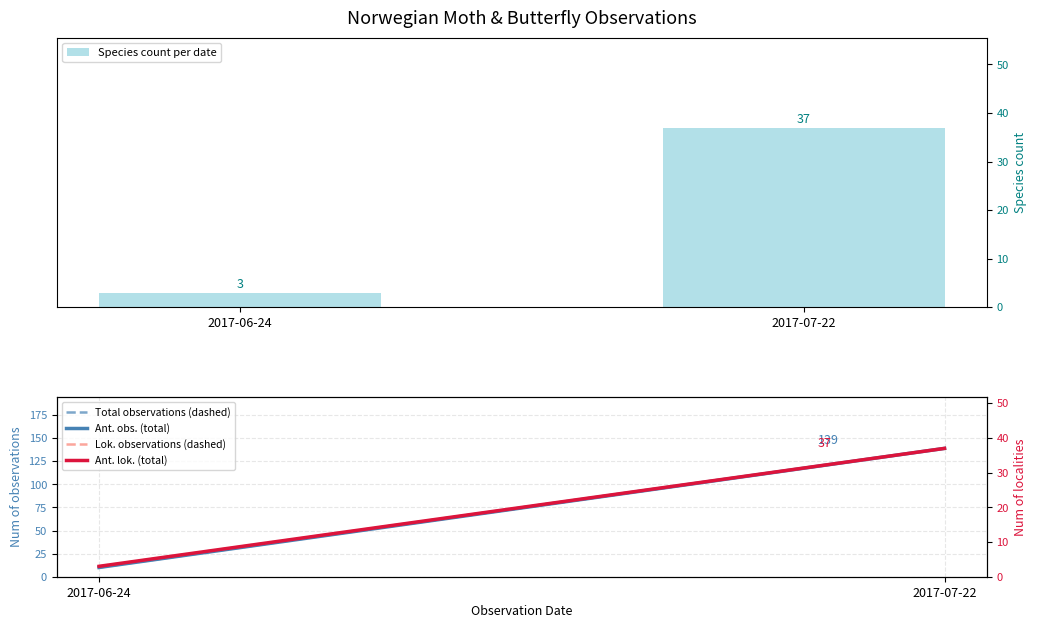

Are the bars grouped side by side (vs. stacked)?

No